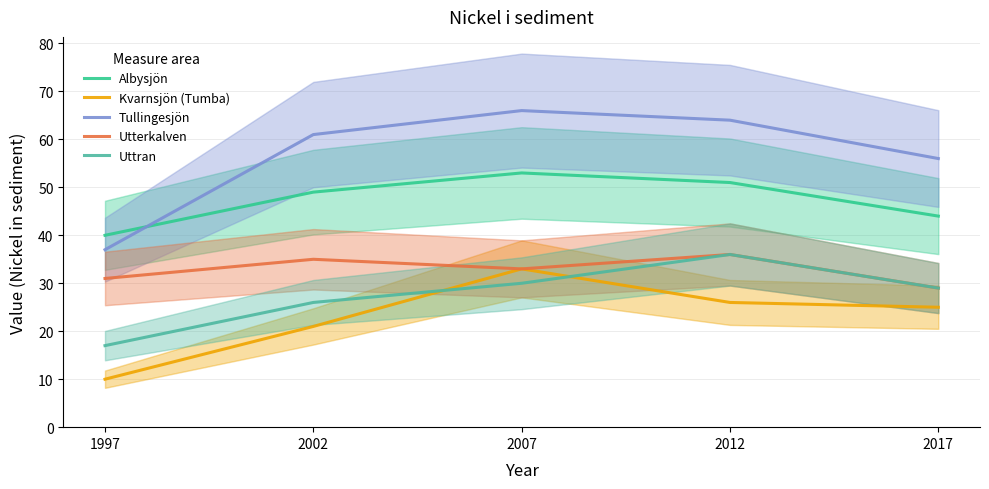

Where is the first local maximum for Uttran?

2012